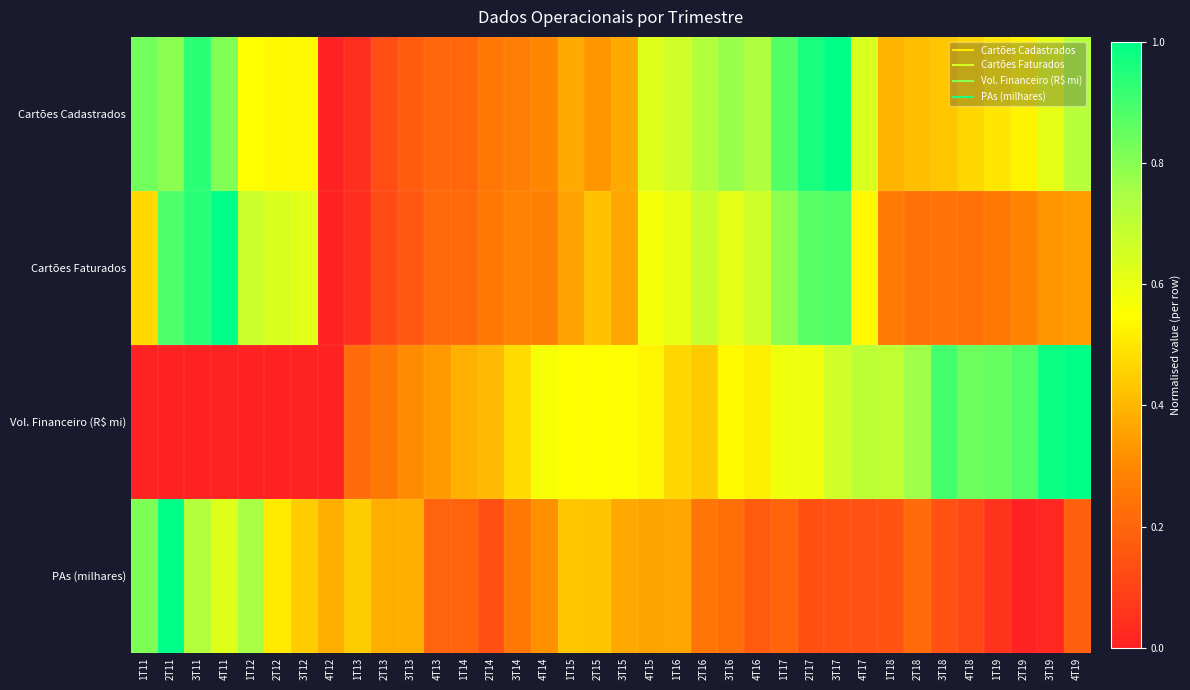

Which series has the largest range (max minus min)?

Cartões Cadastrados